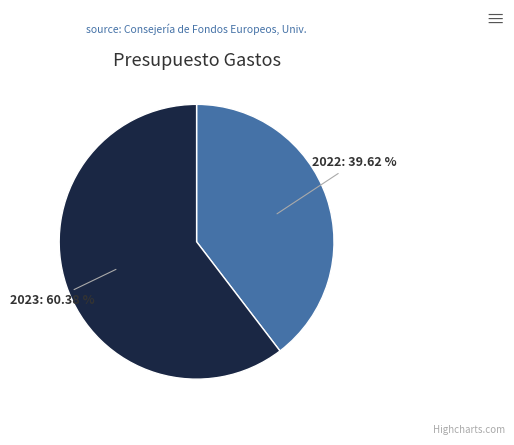

Does 2023 account for over 50% of the chart?

Yes